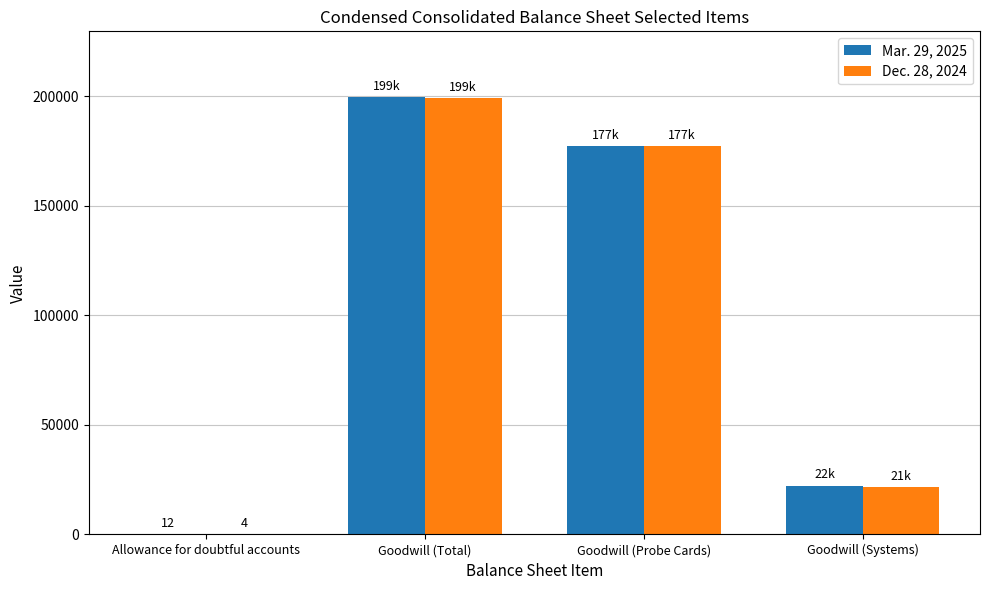

Reading right to left, transcribe all the data shown in this chart.

Mar. 29, 2025: 22331	177369	199700	12
Dec. 28, 2024: 21802	177369	199171	4